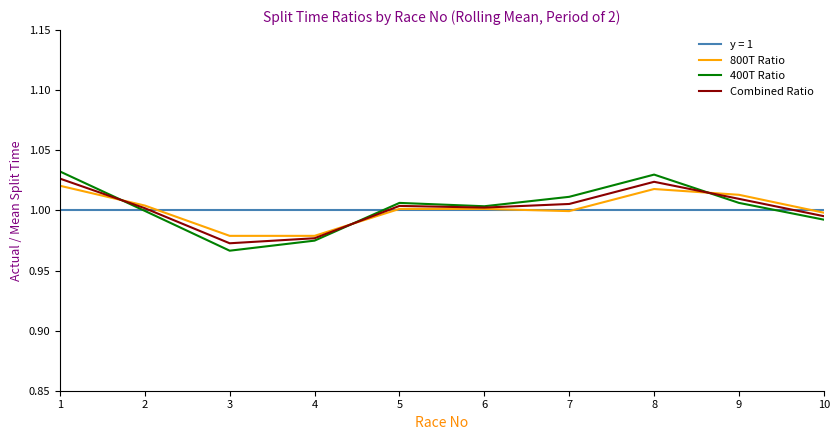

At which label does Combined Ratio first exceed 1?

1